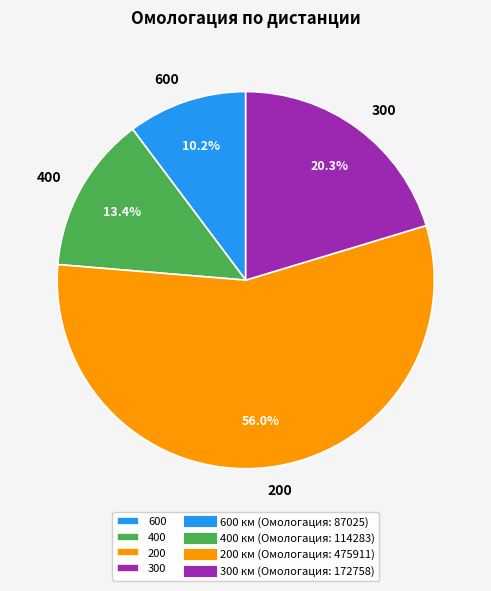

Is it true that 400 is 13% of the pie?

True